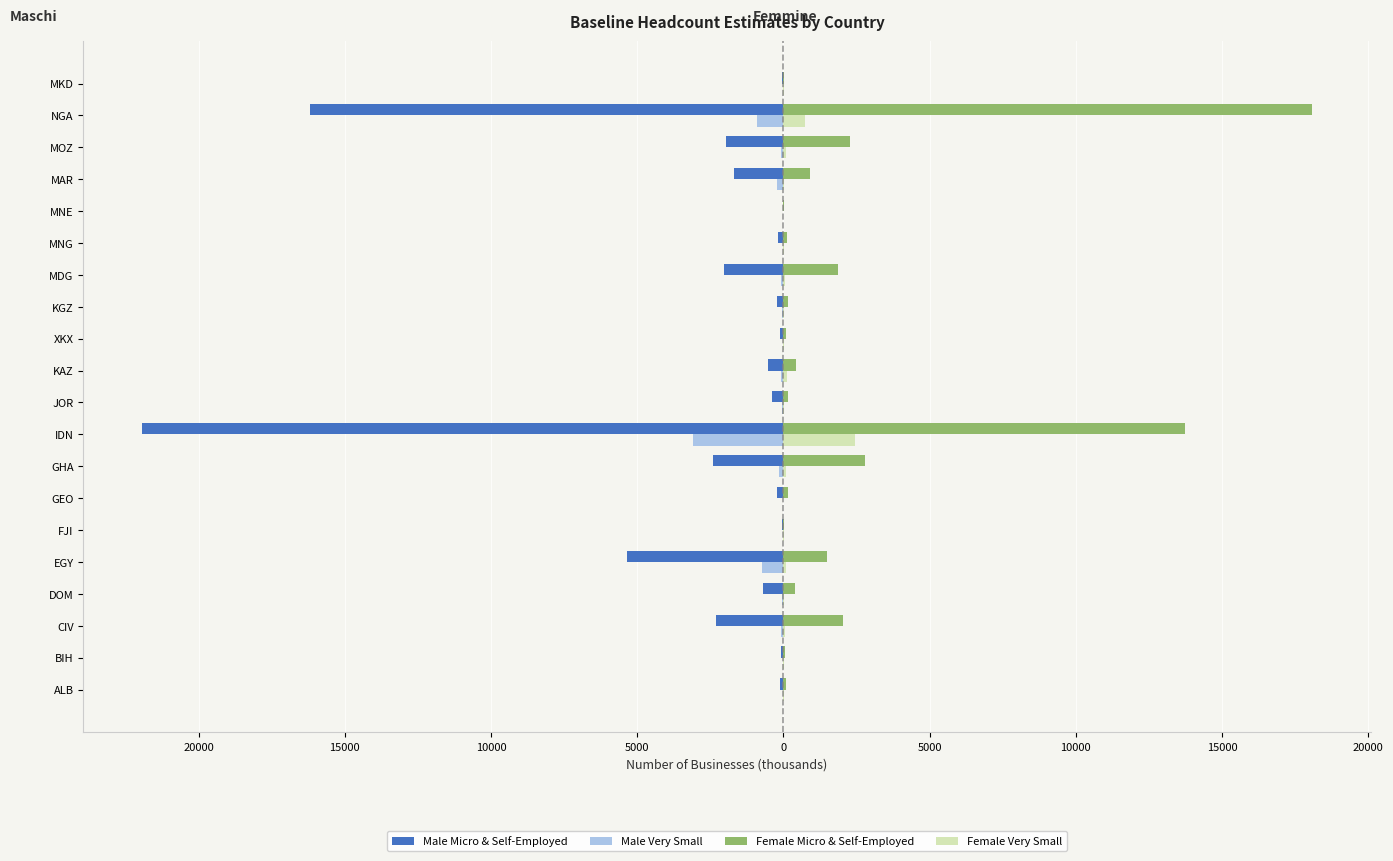

Reading left to right, transcribe all the data shown in this chart.

Male Micro & Self-Employed: -133.2	-84.3	-2303.9	-687.7	-5339.4	-40.2	-203.6	-2421.2	-21936.2	-374.5	-518.0	-114.5	-233.1	-2026.3	-181.2	-24.2	-1696.1	-1967.9	-16190.5	-53.4
Male Very Small: -18.5	-23.4	-95.7	-45.8	-746.5	-7.0	-8.0	-135.1	-3085.7	-39.5	-99.2	-9.7	-34.8	-82.2	-13.5	-3.2	-209.2	-85.4	-905.4	-12.2
Female Micro & Self-Employed: 77.3	63.2	2021.0	381.1	1500.0	25.6	151.6	2784.6	13721.3	151.4	440.9	89.7	155.4	1876.2	123.6	14.4	909.2	2261.1	18080.4	19.4
Female Very Small: 6.8	8.5	39.4	20.6	80.1	7.0	1.6	73.2	2444.2	3.6	109.0	5.1	33.8	63.4	23.8	1.2	26.1	80.5	722.3	4.4